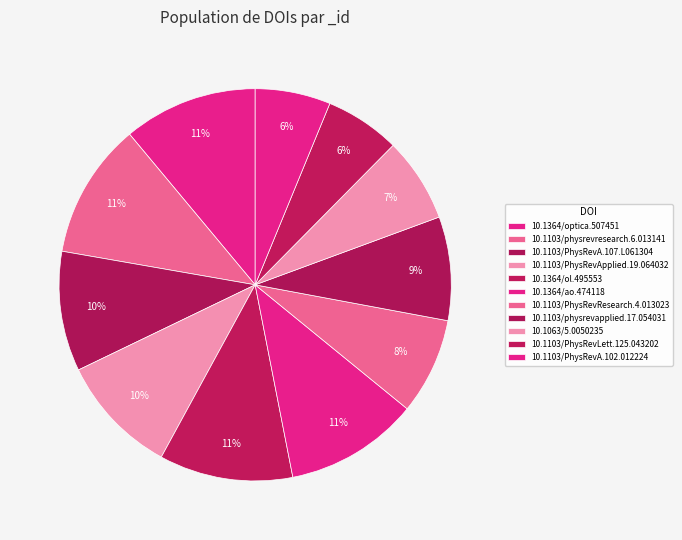

How many segments does this pie chart have?

11